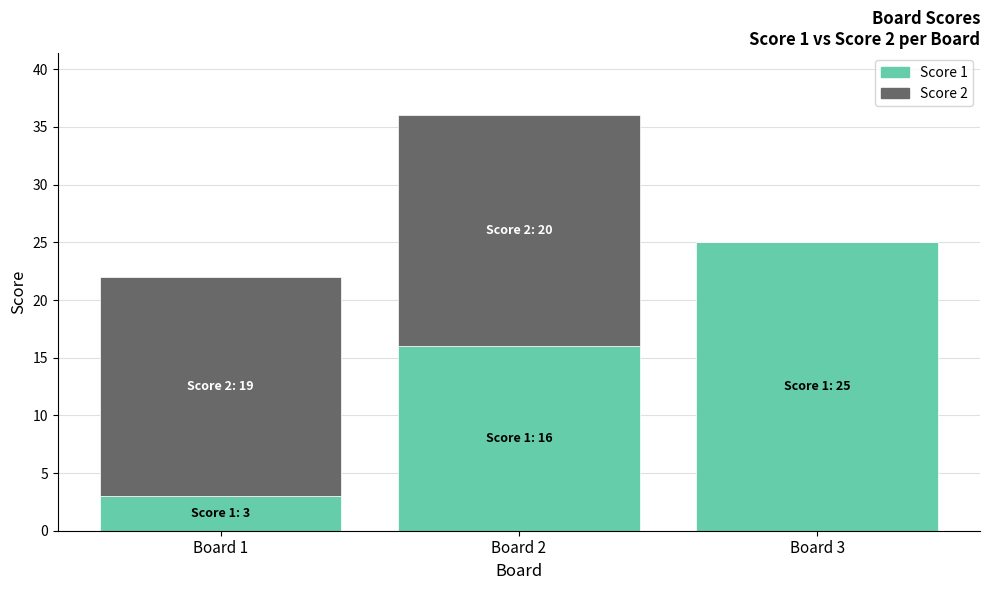

What is the difference between the Score 1 values at Board 2 and Board 3?

9